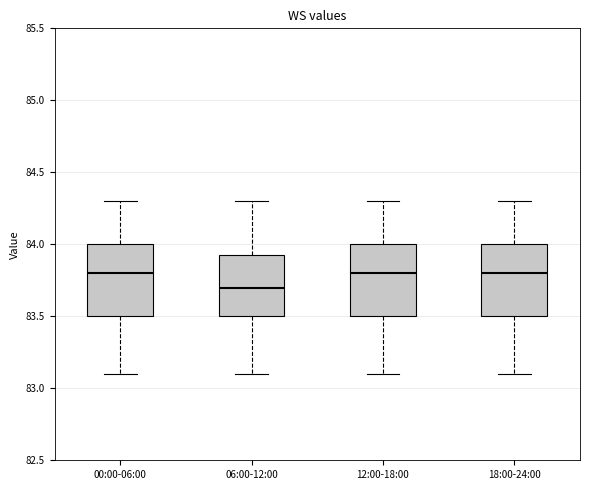

Reading left to right, transcribe this box plot: for each box, give where its median line is, the range the box spans, and where its two whiskers end, as read against the y-axis. The values are not printed on the chart, so give them approximately, as read against the axis.

00:00-06:00: median 83.80, box 83.50 to 84.00, whiskers 83.10 to 84.30
06:00-12:00: median 83.70, box 83.50 to 83.95, whiskers 83.10 to 84.30
12:00-18:00: median 83.80, box 83.50 to 84.00, whiskers 83.10 to 84.30
18:00-24:00: median 83.80, box 83.50 to 84.00, whiskers 83.10 to 84.30